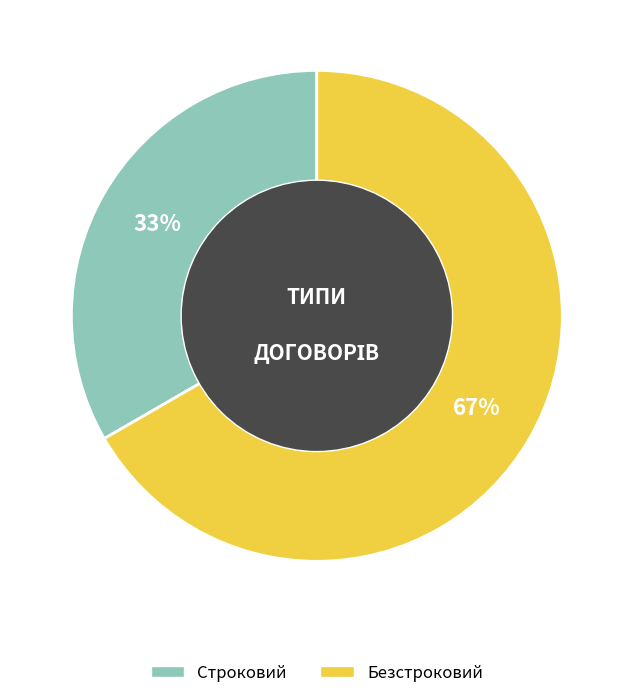

How many segments does this pie chart have?

2